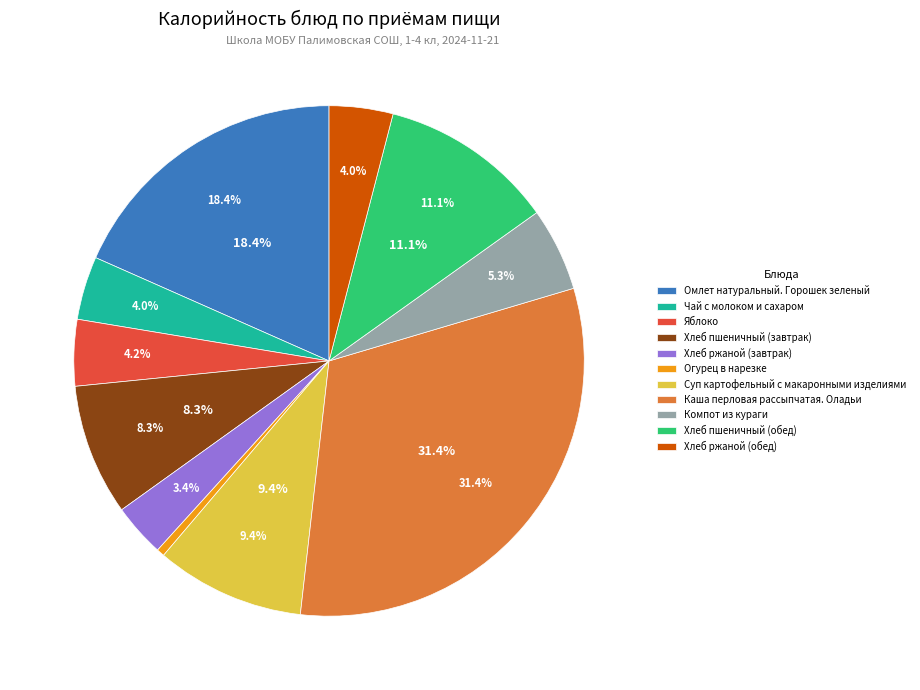

The Огурец в нарезке slice represents 0% of the pie. True or false?

True